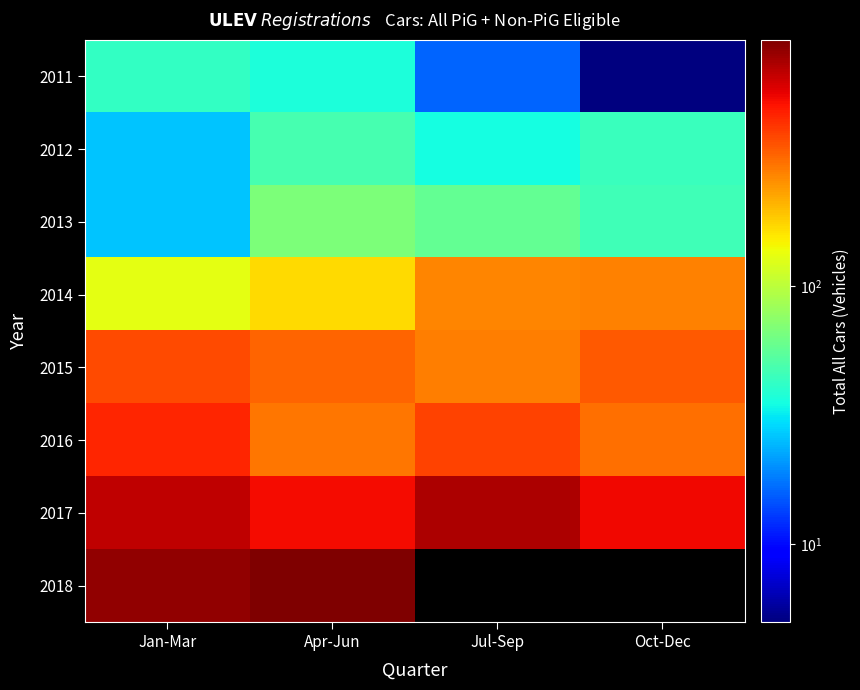

Which category has the lowest value across all series?

Oct-Dec